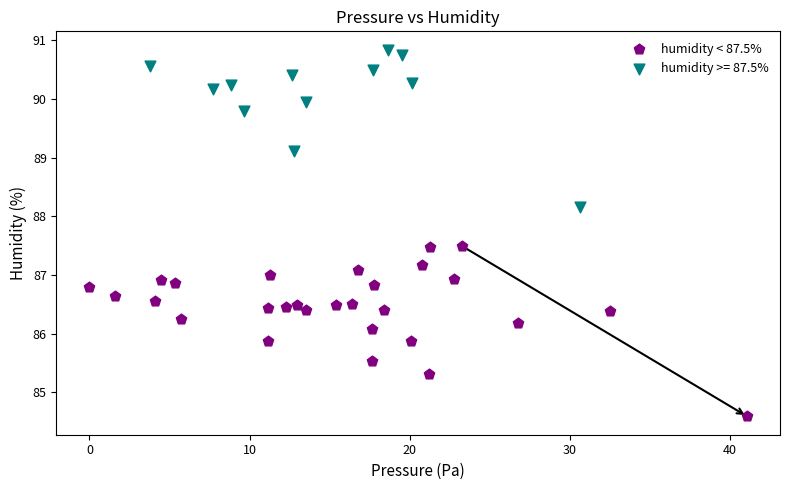

Which series reaches the minimum Y coordinate?

humidity < 87.5%